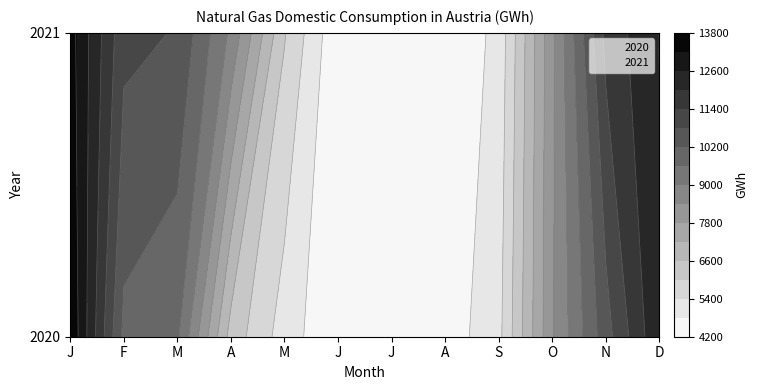

What is the difference between the highest and lowest values at Jan?

289.0